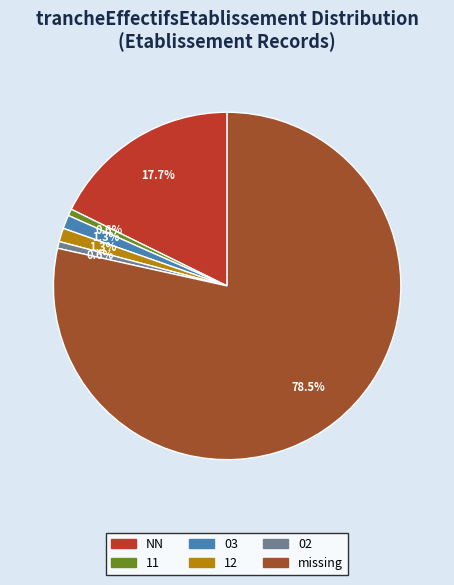

Which slice is the largest?

missing